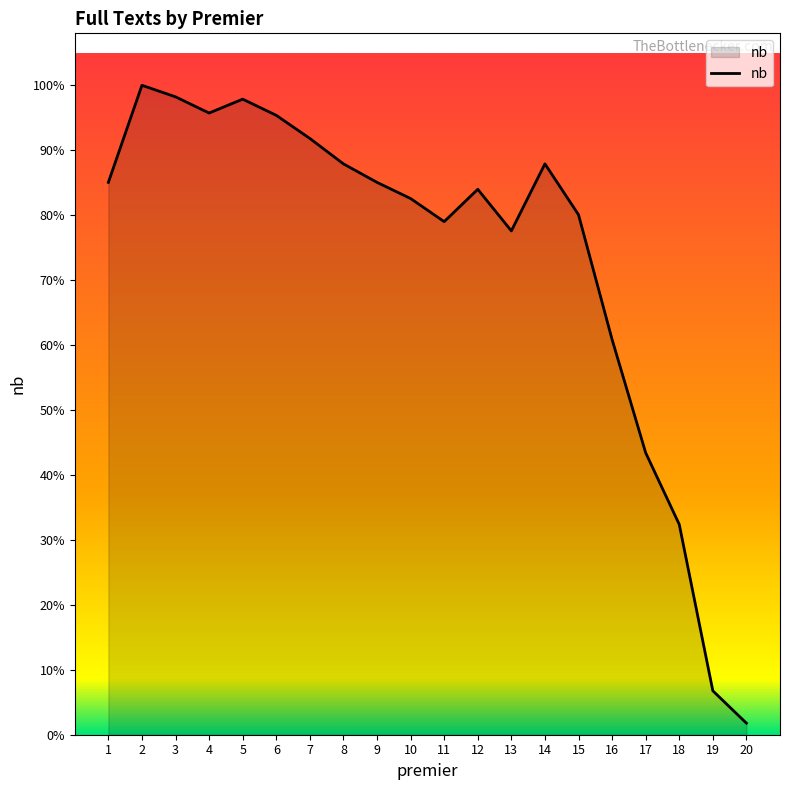

Which label corresponds to the smallest value in the chart?

20